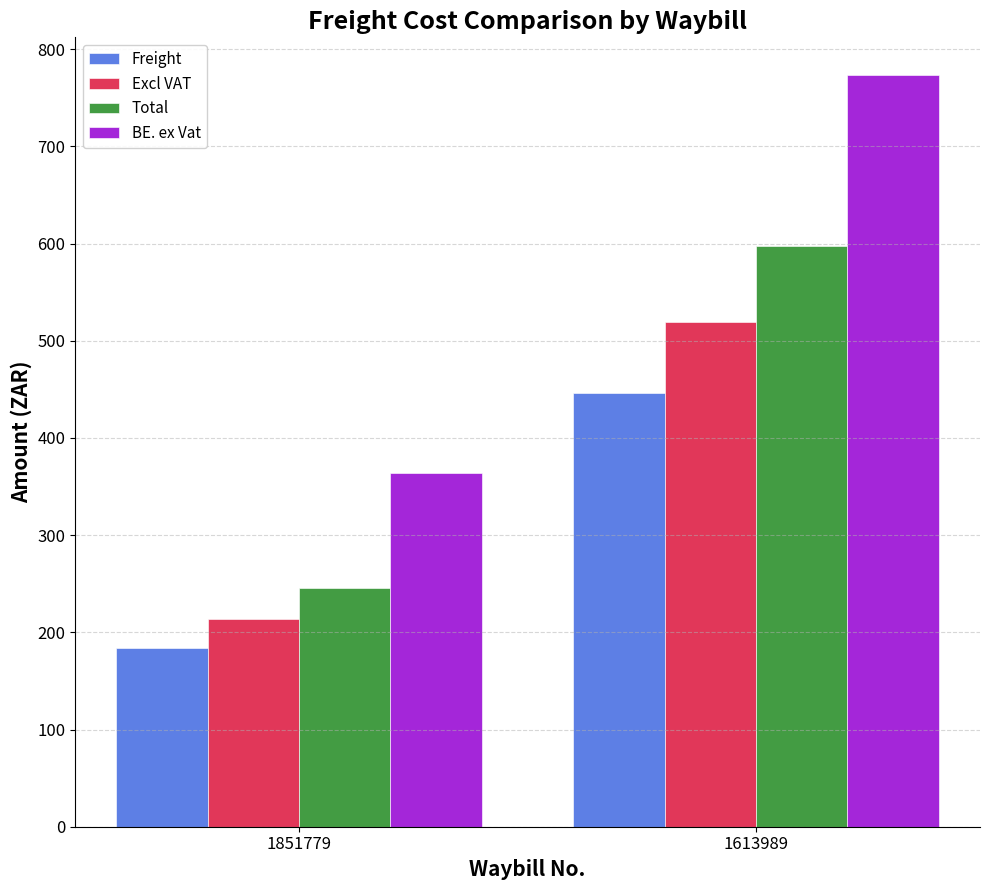

Reading right to left, extract all data points from this chart.

Freight: 1613989=446.6	1851779=183.6
Excl VAT: 1613989=519.4	1851779=213.6
Total: 1613989=597.3	1851779=245.6
BE. ex Vat: 1613989=773.5	1851779=363.9